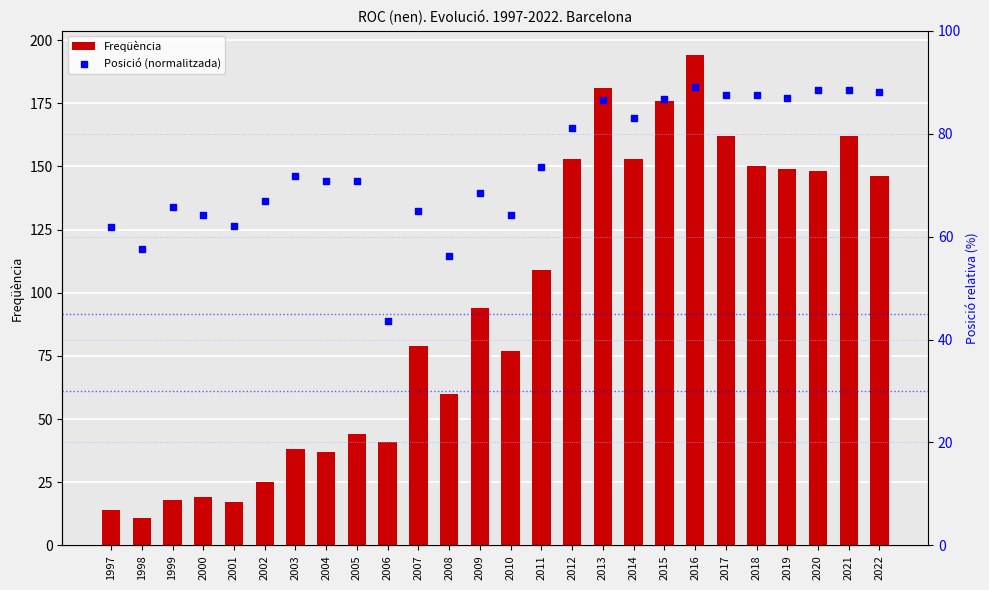

Which series contains the highest Y value?

Freqüència